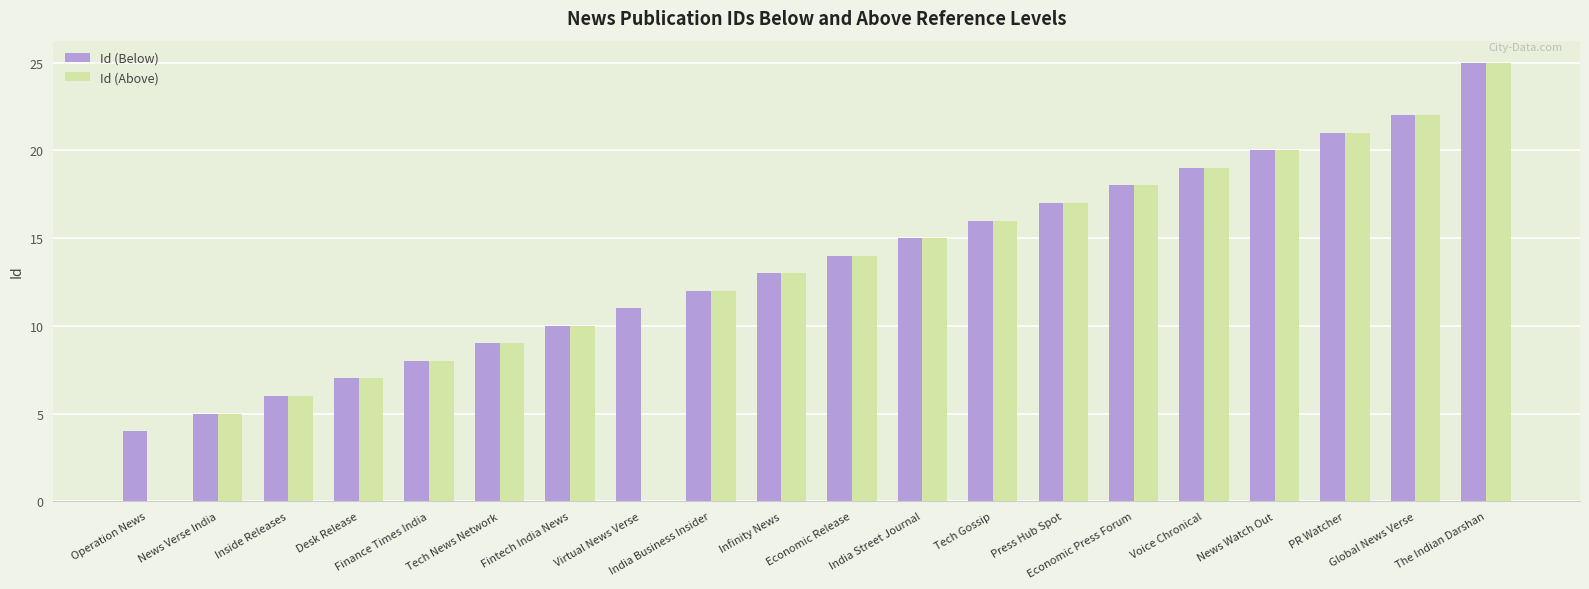

What is the highest value of the Id (Above) series?

25